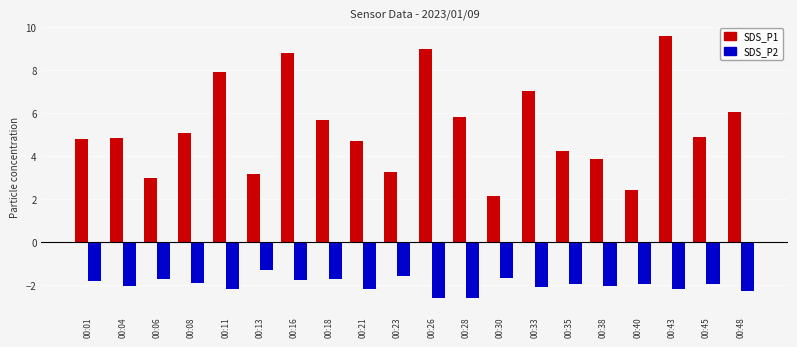

What is the difference between the SDS_P2 values at 00:06 and 00:28?

0.9